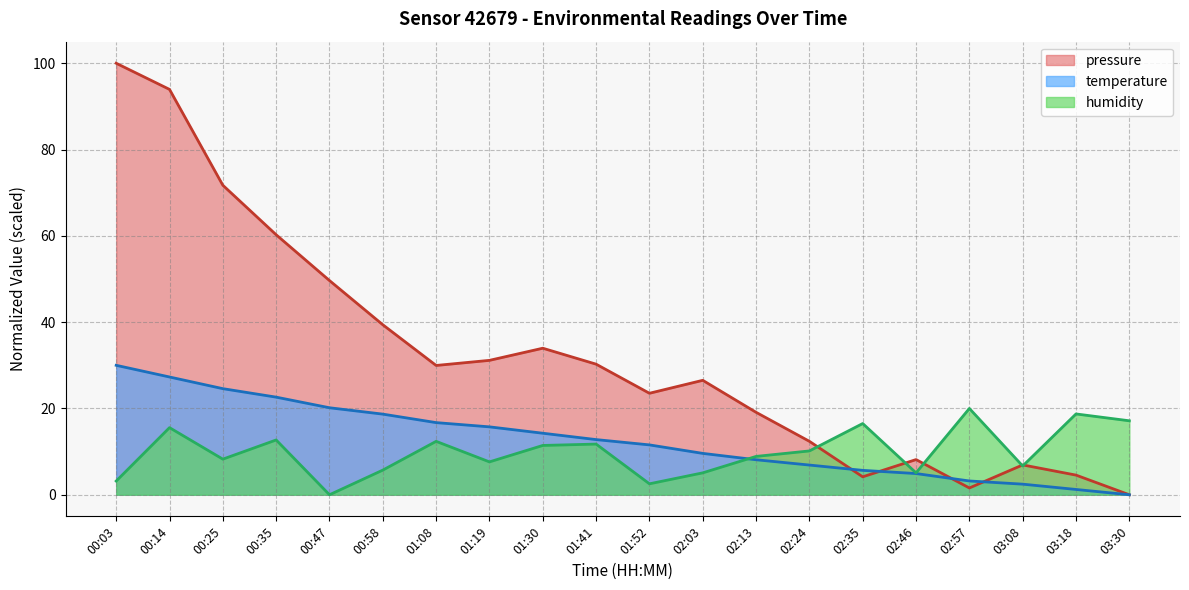

What is the label of the 4th point from the left?

00:35